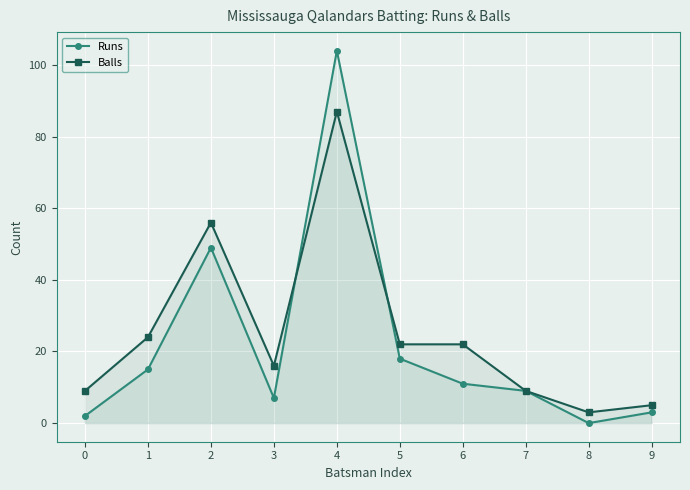

What is the approximate value of Balls at 5?

22